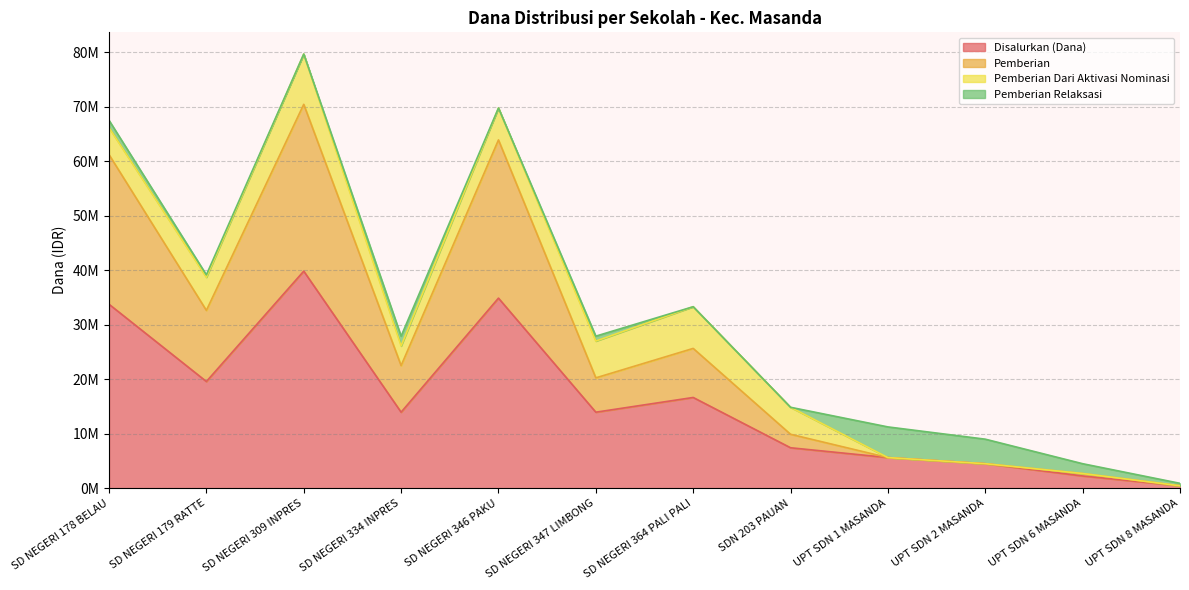

What are all the series names shown in the legend?

Disalurkan (Dana), Pemberian, Pemberian Dari Aktivasi Nominasi, Pemberian Relaksasi